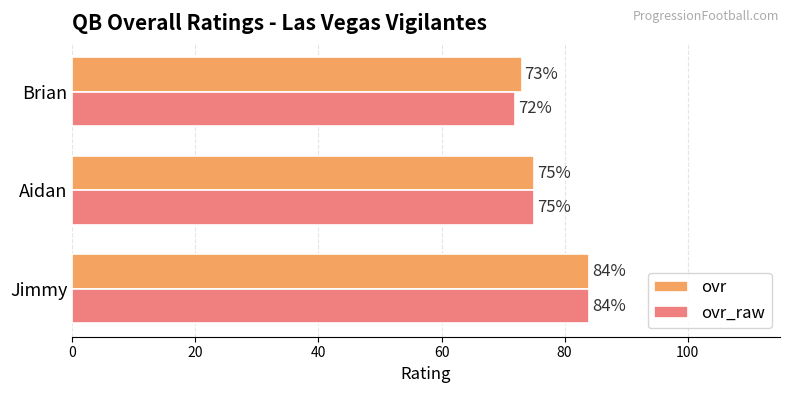

Is it true that ovr_raw equals 75 at Aidan?

True